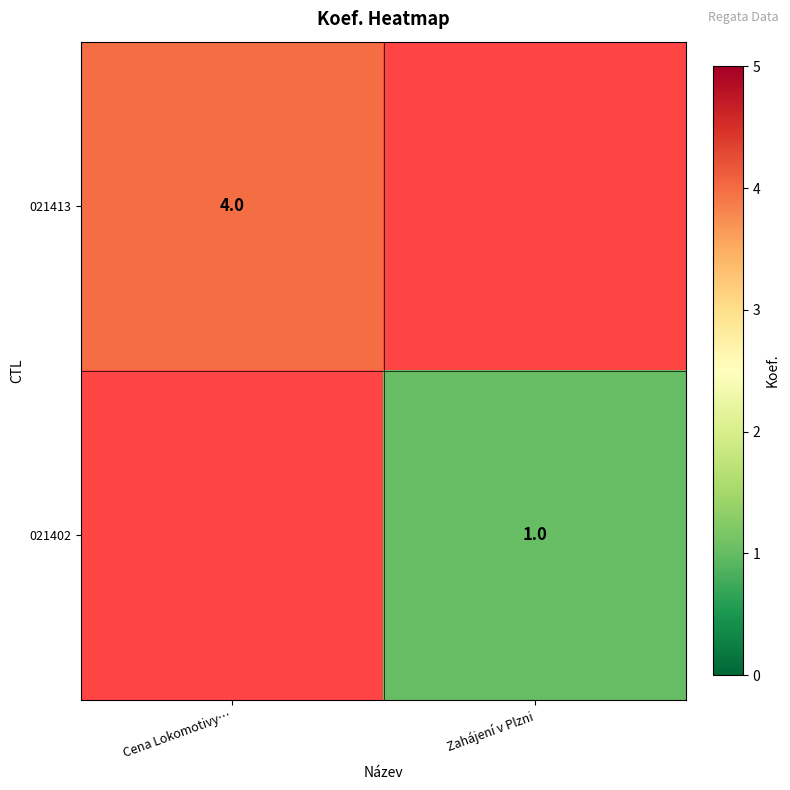

True or false: 021413 has a value of 4 at Cena Lokomotivy….

True